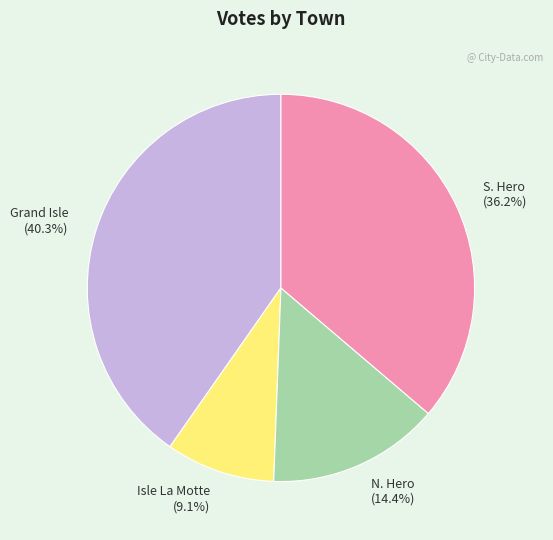

How many slices are in this pie chart?

4